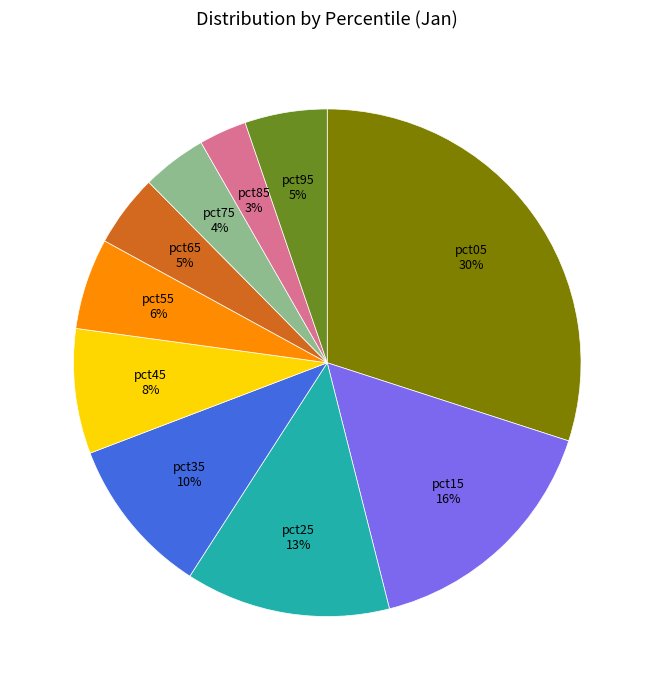

Is the sum of pct65 and pct25 greater than half?

No